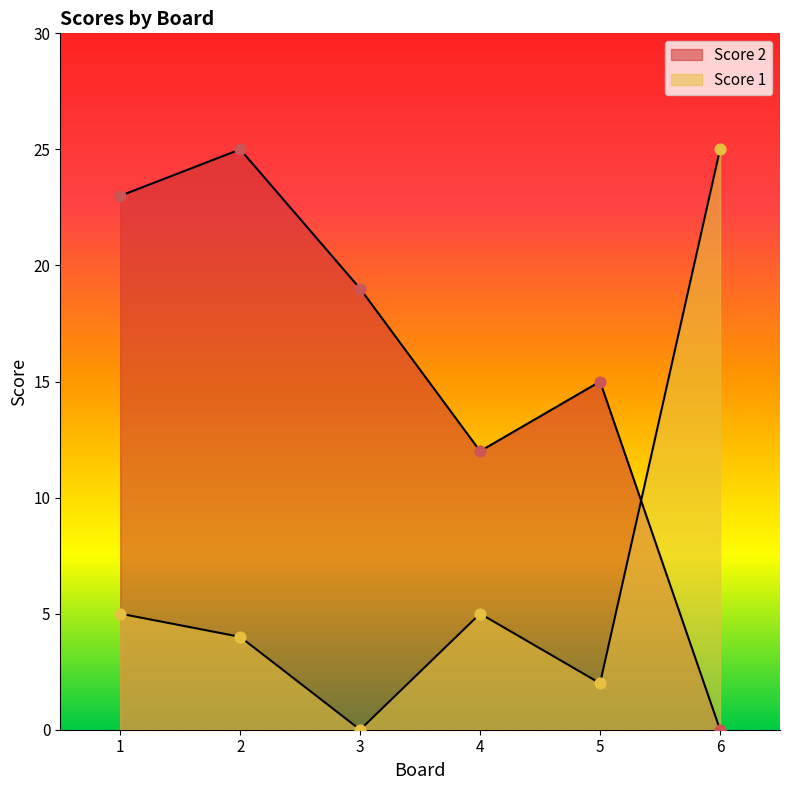

At which category is the sum across all series the highest?

2